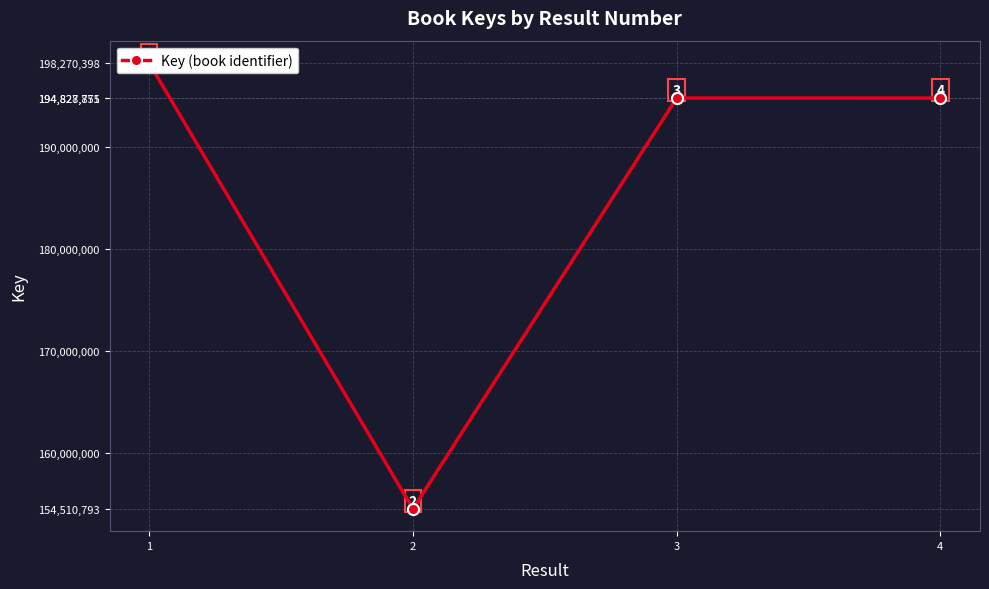

Is it true that the value at 3 is 194828855?

True